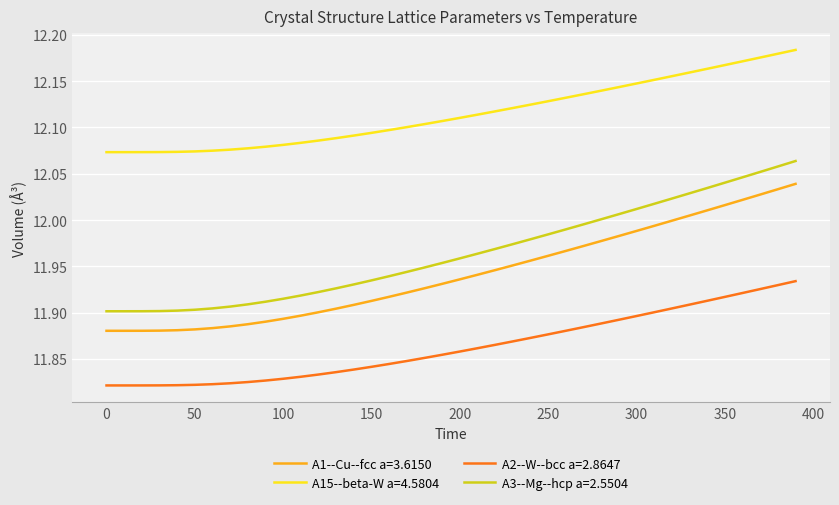

What is the difference between the maximum and minimum values in the A3--Mg--hcp a=2.5504 series?

0.2